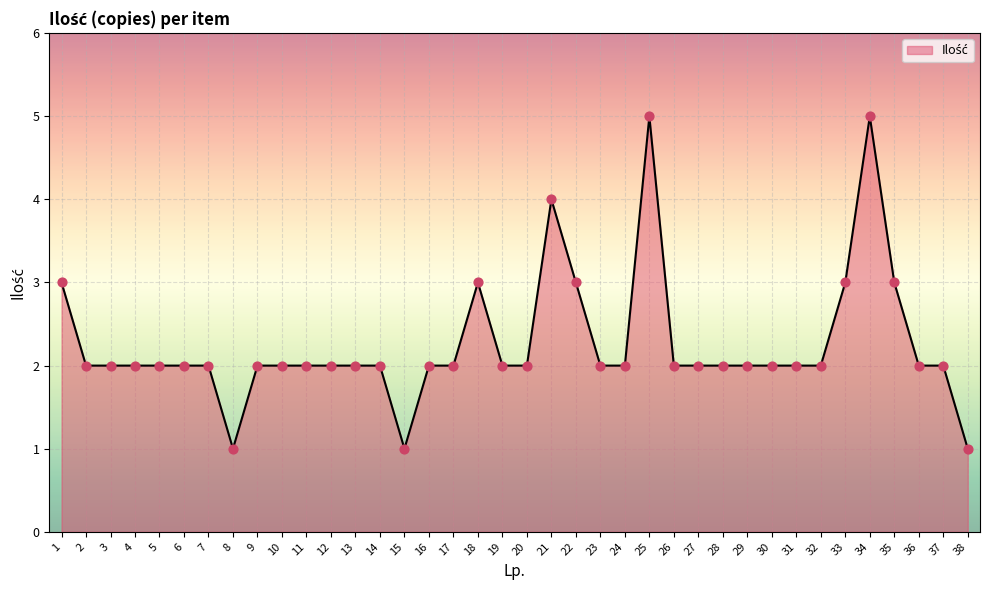

What is the ratio of the value at 28 to the value at 5?

1.0